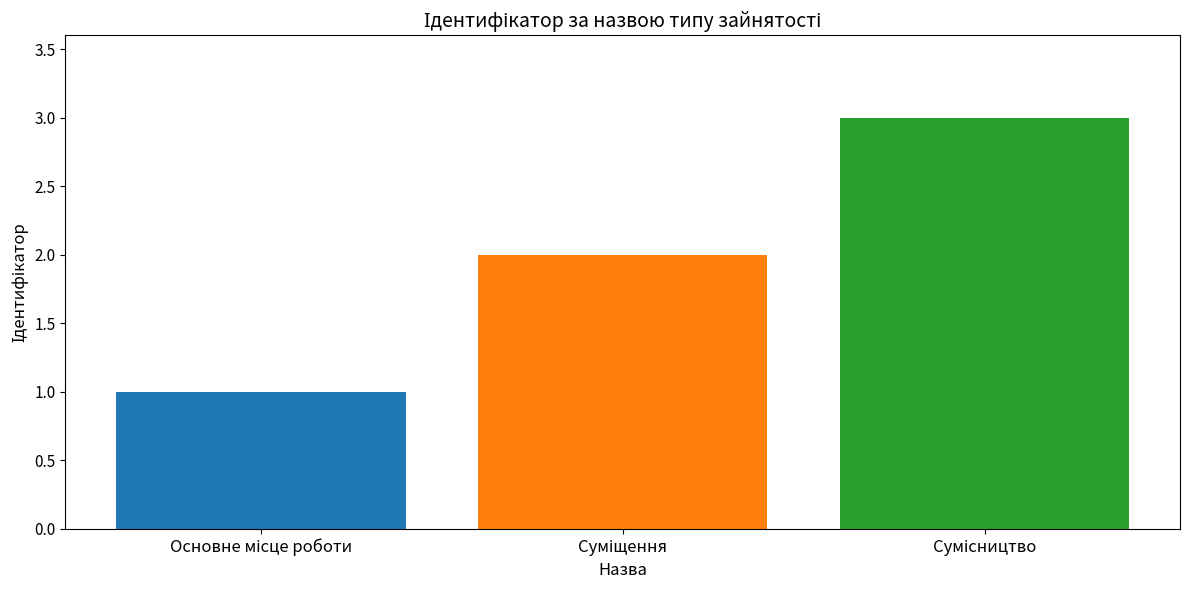

What is the greatest value displayed?

3